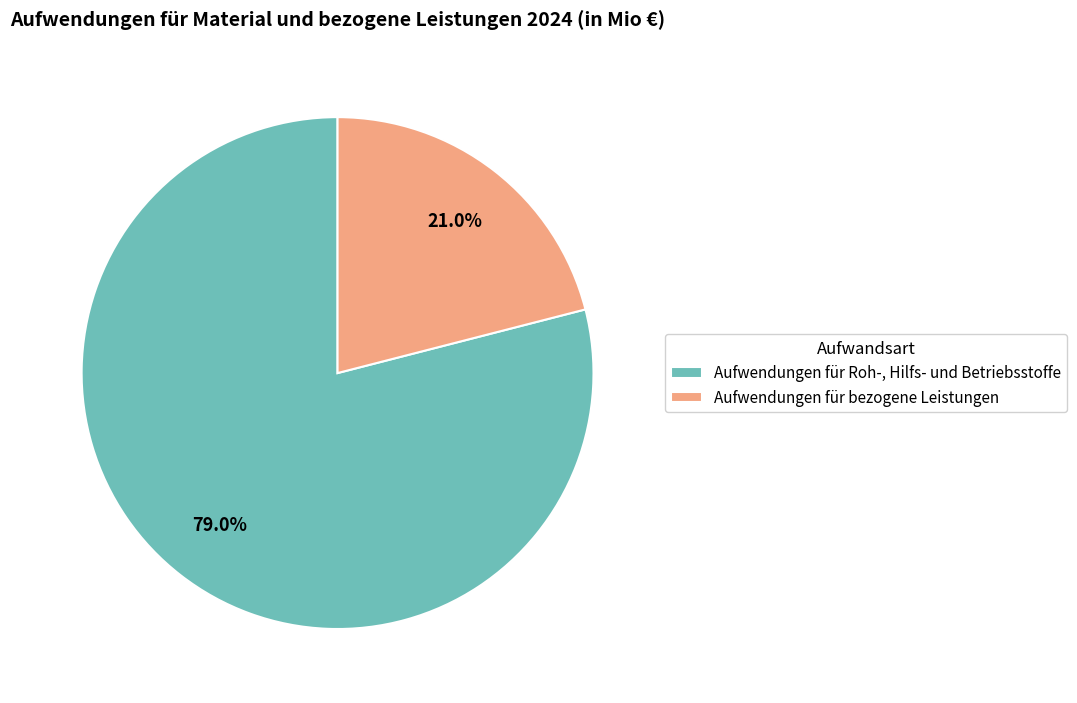

What percentage is the Aufwendungen für Roh-, Hilfs- und Betriebsstoffe slice, to the nearest percent?

79%